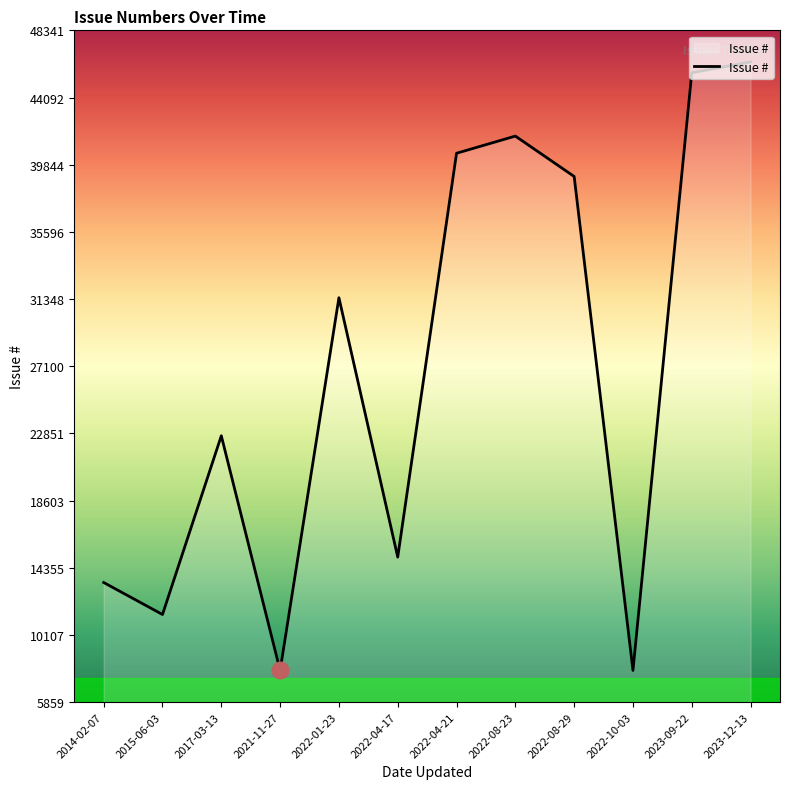

Is it true that the value at 2022-04-17 is 20806?

False